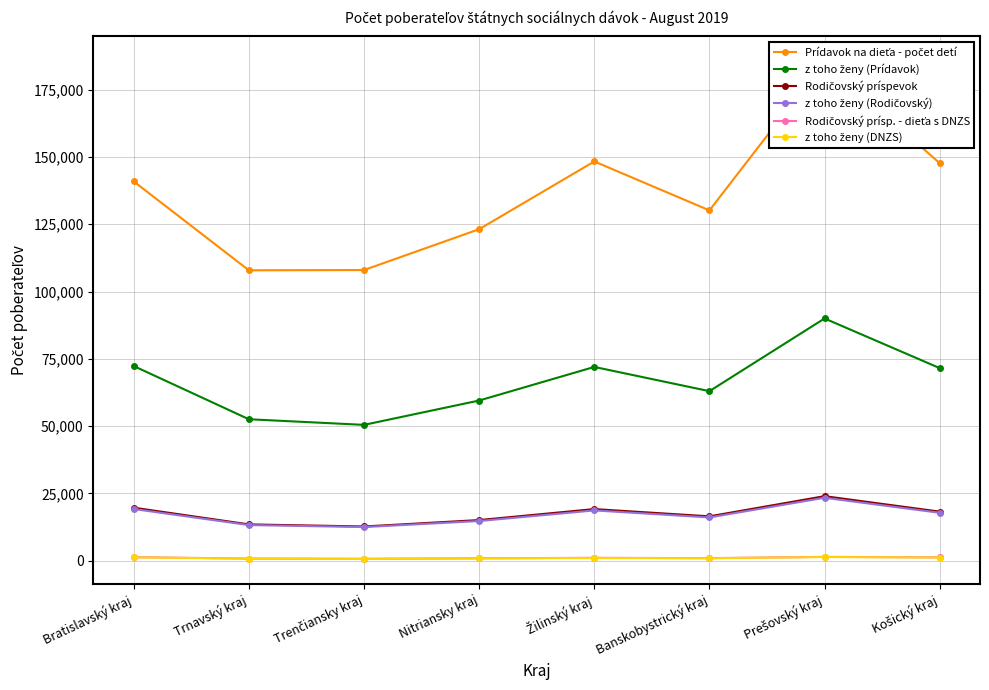

What is the average value of the Rodičovský príspevok series?

17380